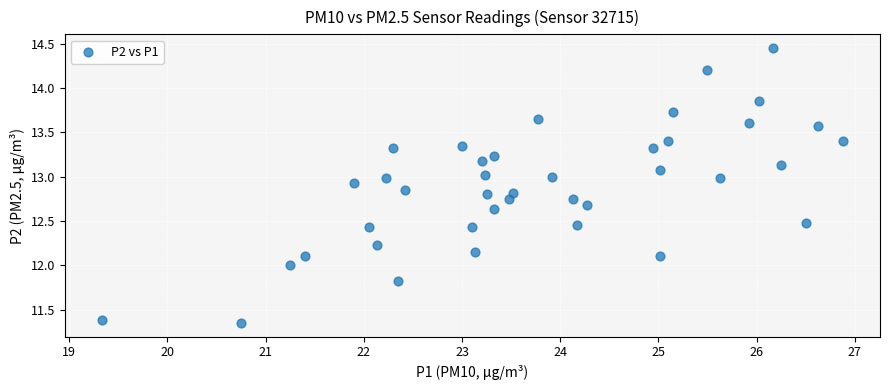

What is the range of Y values (max minus min)?

3.1